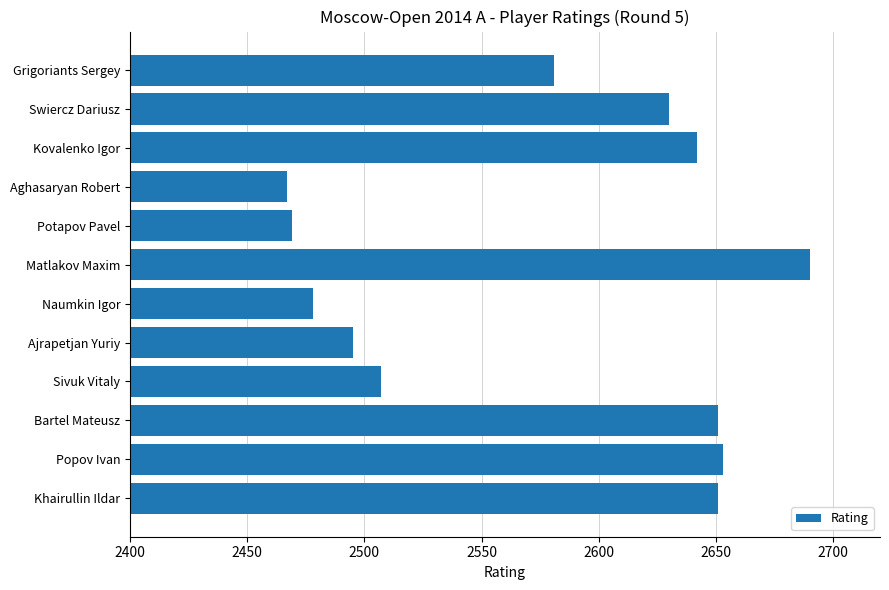

What is the change in value from Bartel Mateusz to Aghasaryan Robert?

-184